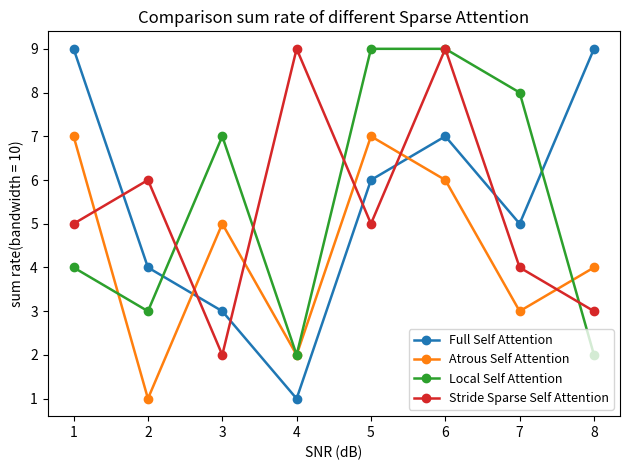

What is the maximum value for Atrous Self Attention?

7